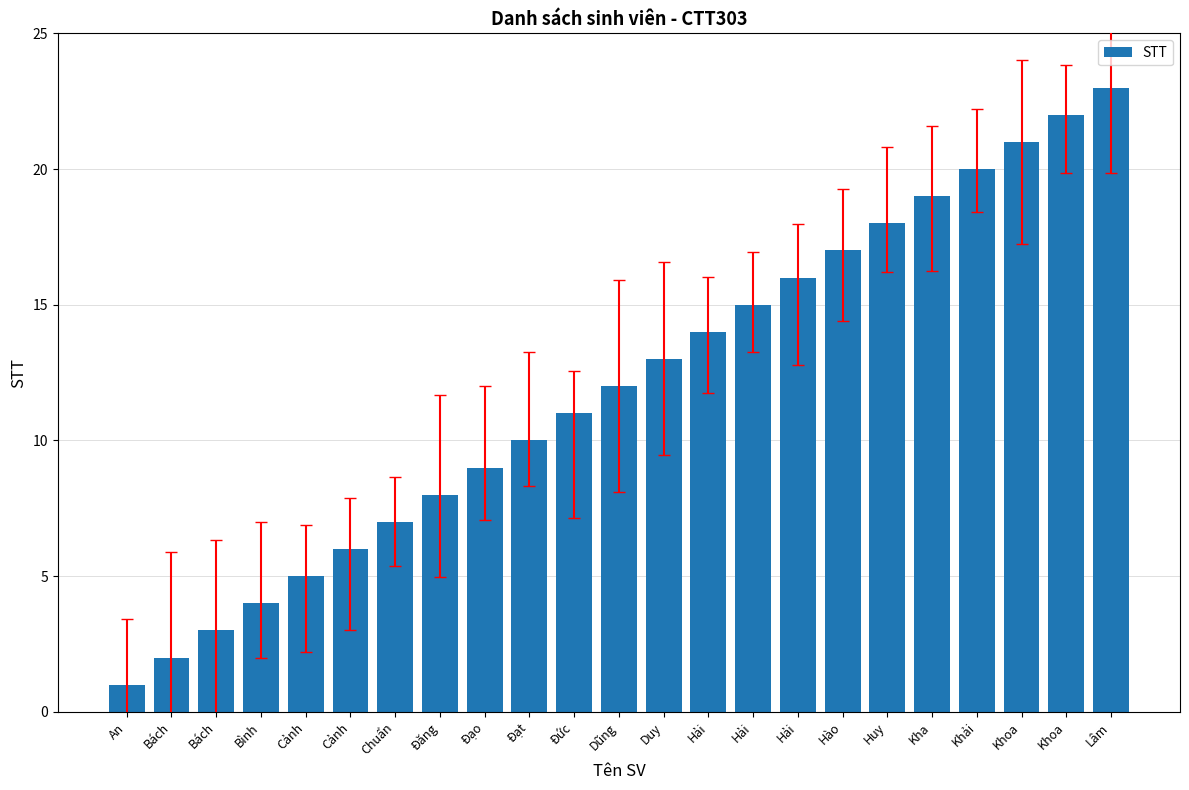

Which has a higher value, Đức or Bách?

Đức